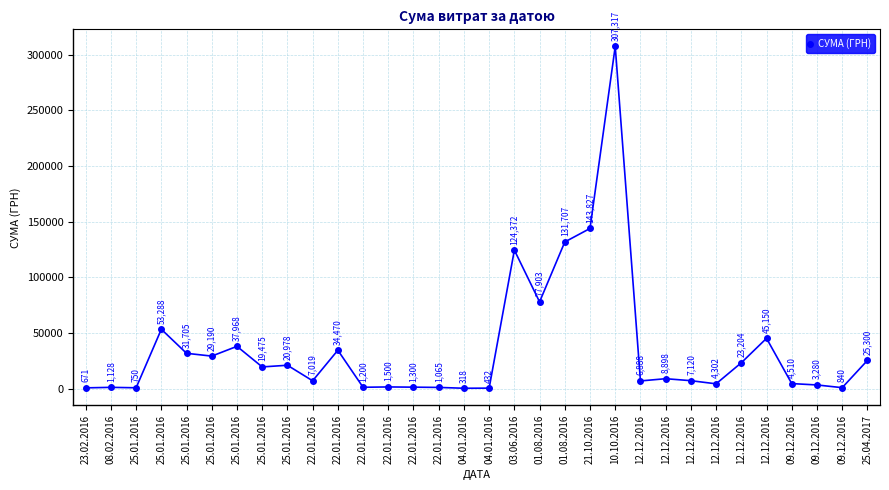

The value at 22.01.2016 is 1757.8. True or false?

False